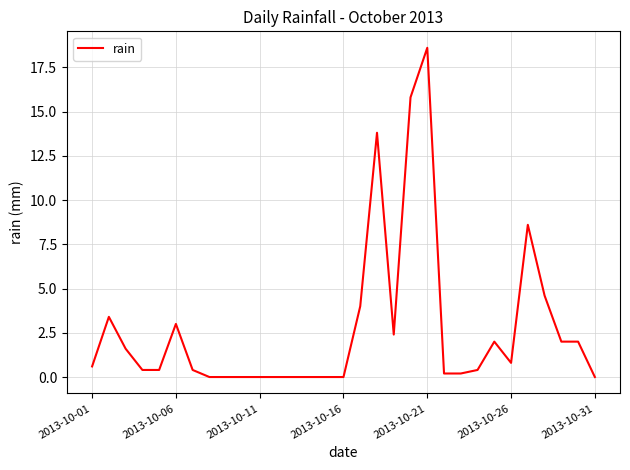

What is the greatest value displayed?

18.6